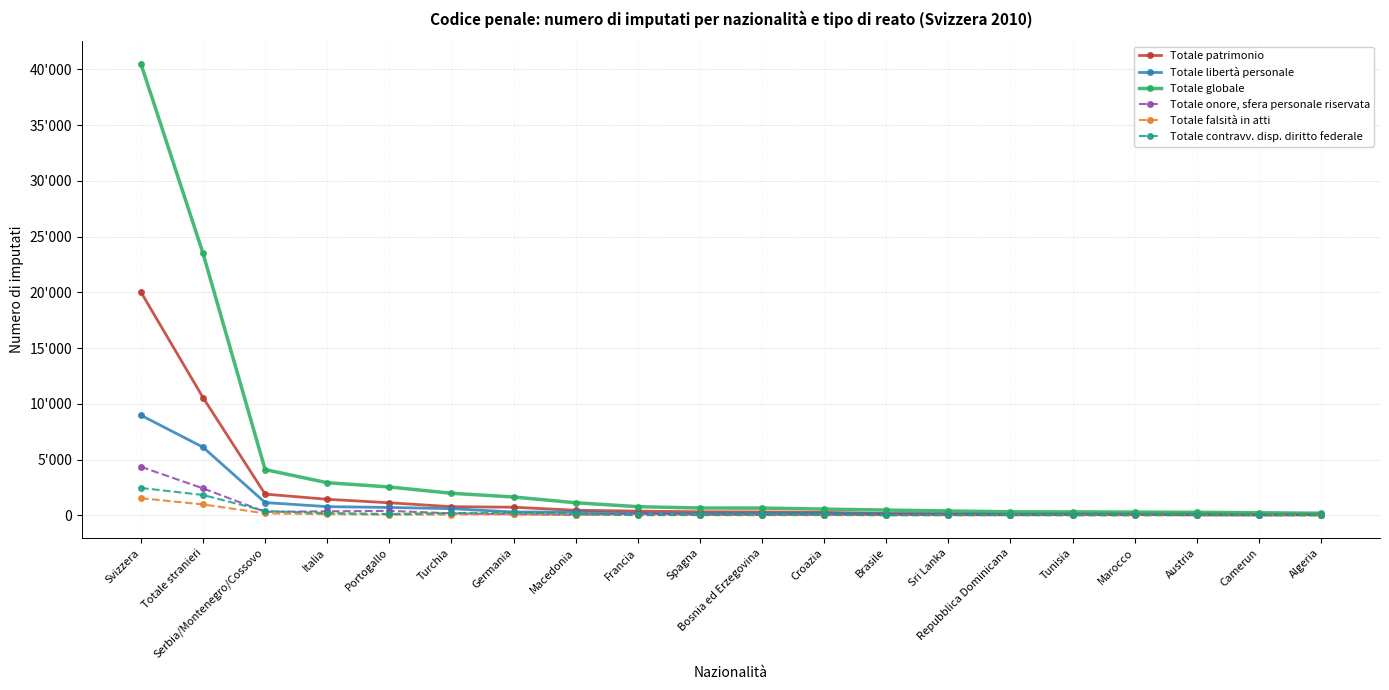

Which series has the largest total across all categories?

Totale globale